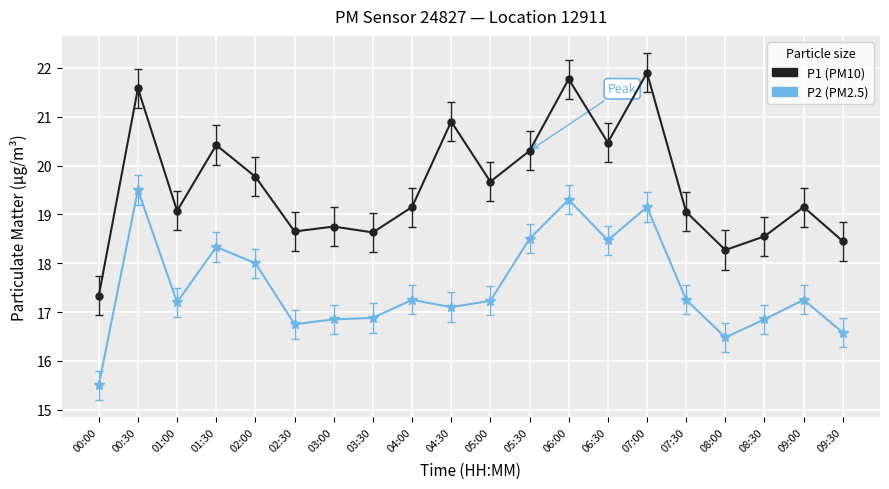

What is the total value across all series at 08:00?

34.8